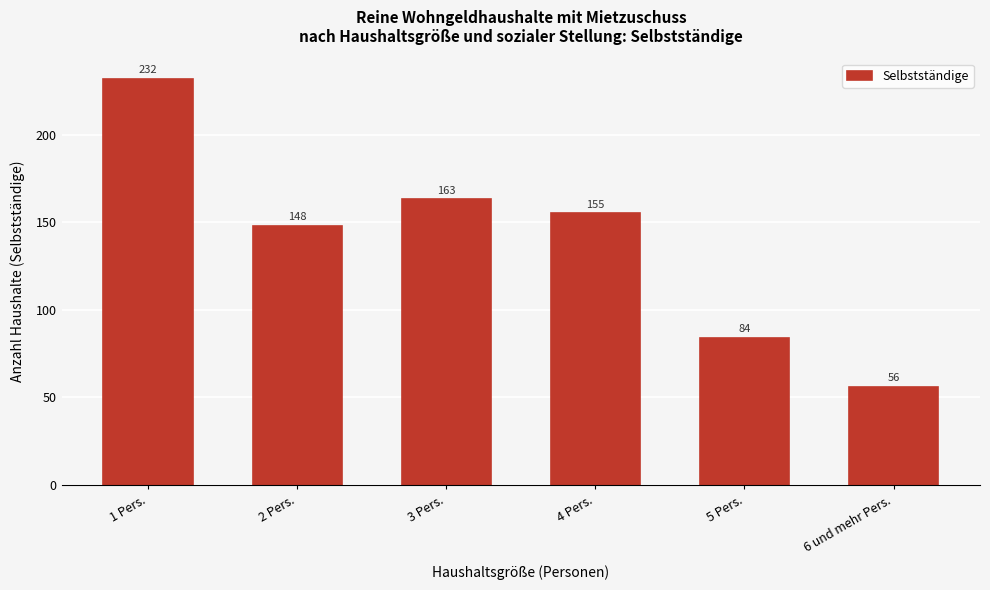

Reading left to right, list all the values displayed in this chart.

232	148	163	155	84	56